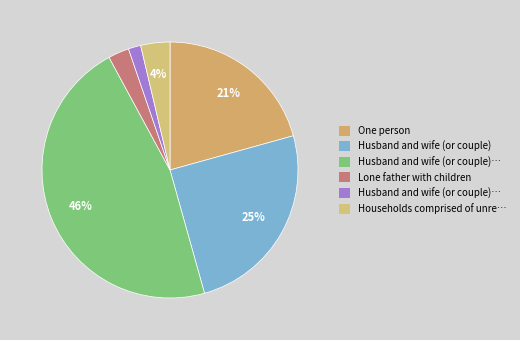

To the nearest percent, what is the average slice percentage?

17%